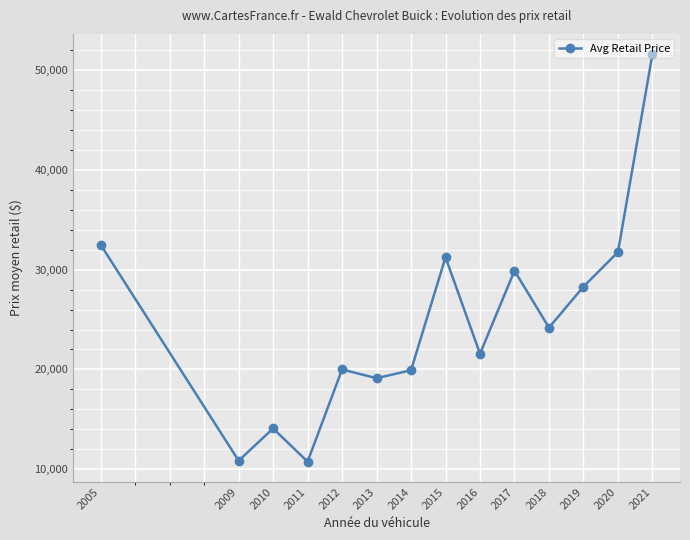

What is the value of the 12th point from the left?

28298